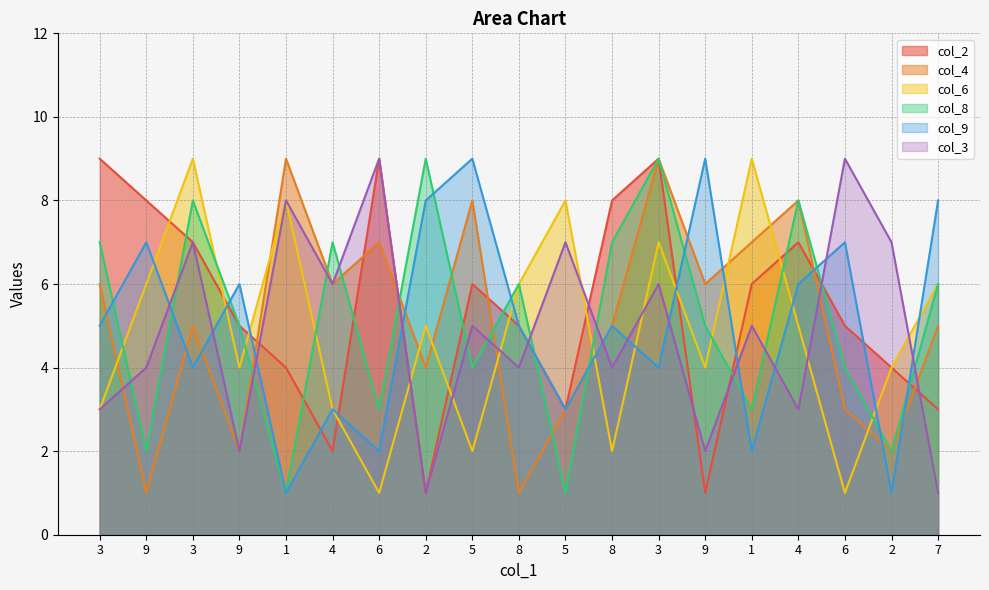

What is the approximate value of col_8 at 6?

4